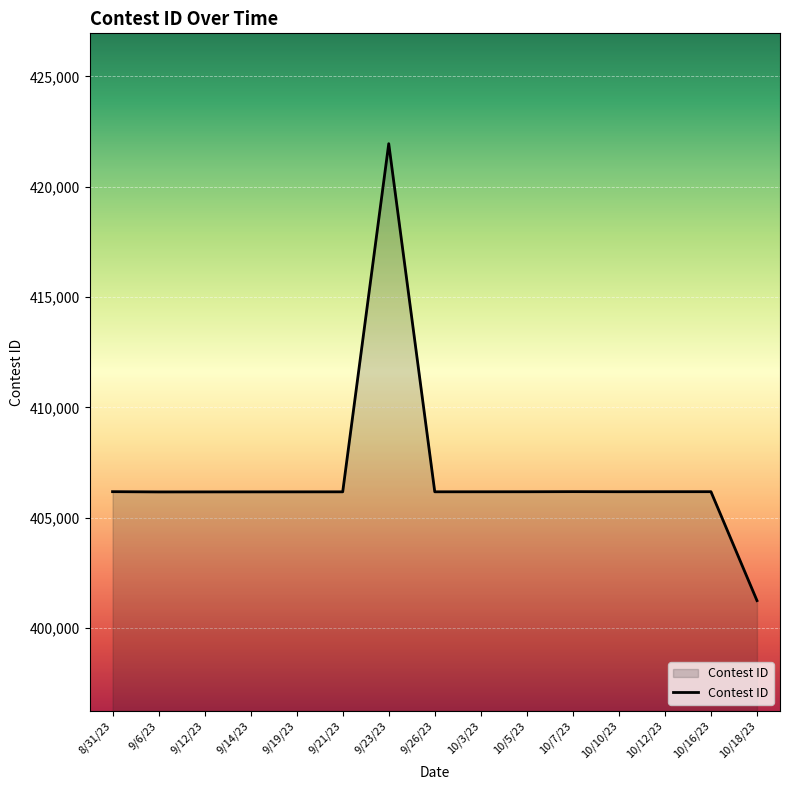

What is the change in value from 9/6/23 to 9/23/23?

+15779